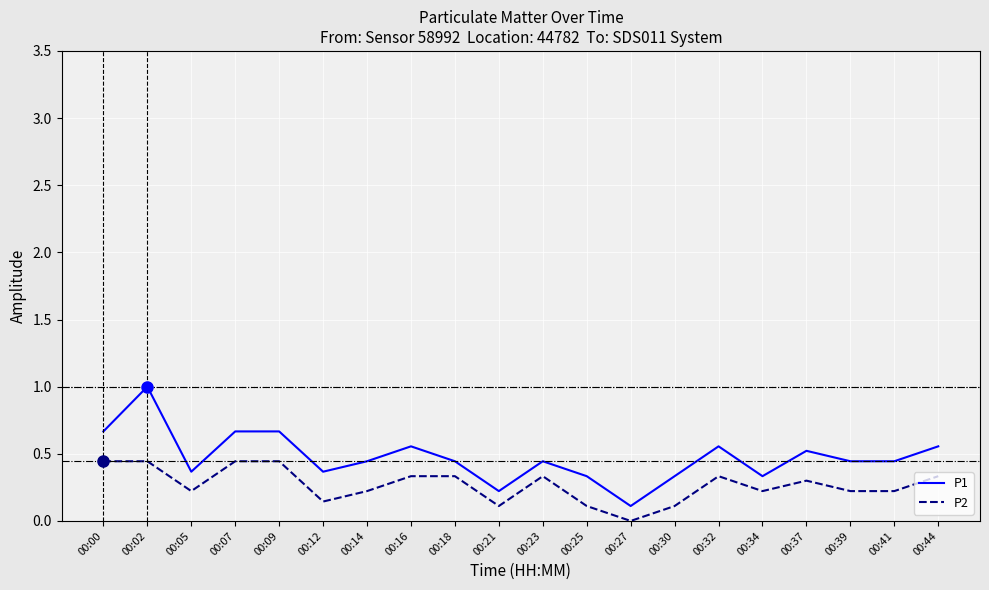

True or false: P1 has a value of 0.2 at 00:05.

False